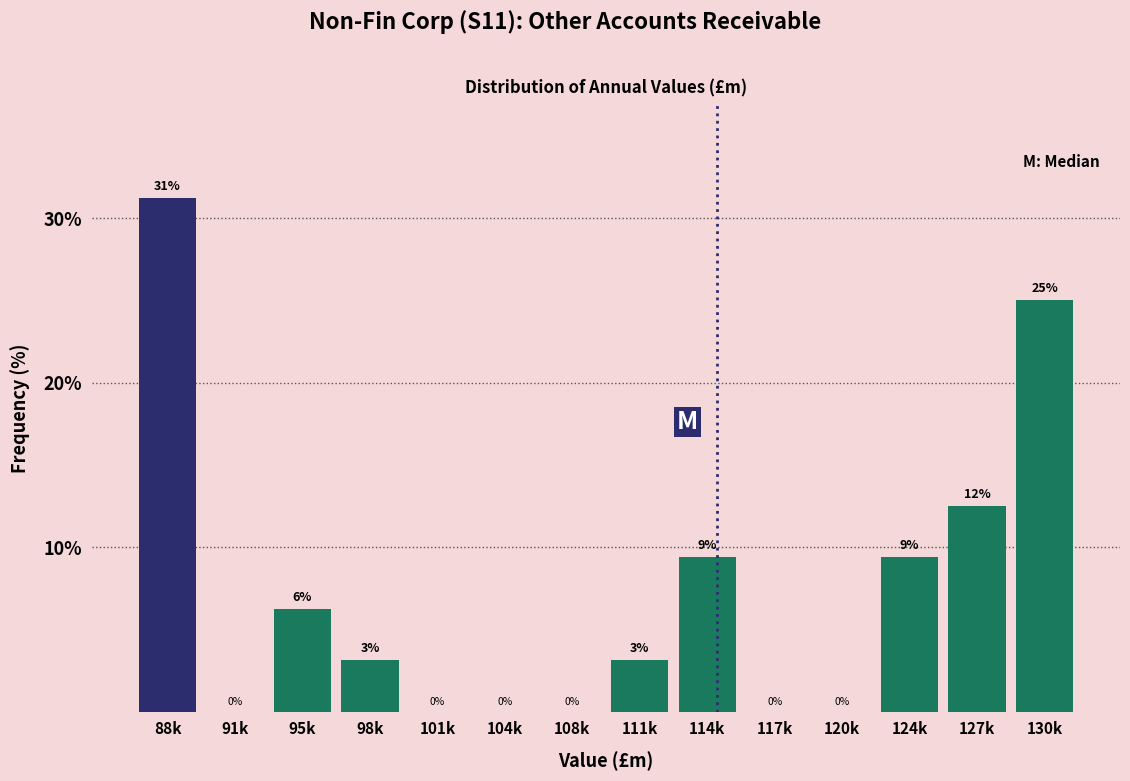

Where does the data first go above 3?

88k